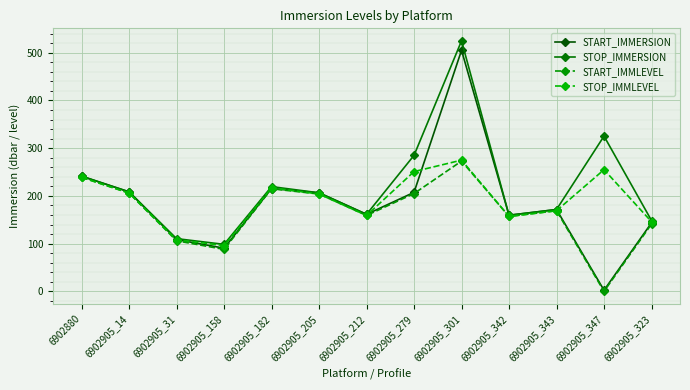

Reading left to right, list all the values displayed in this chart.

START_IMMERSION: 6902880=241.4	6902905_14=208.5	6902905_31=108.5	6902905_158=90.5	6902905_182=215.5	6902905_205=206.5	6902905_212=161.4	6902905_279=207.5	6902905_301=505.1	6902905_342=159.5	6902905_343=171.5	6902905_347=2.4	6902905_323=143.5
STOP_IMMERSION: 6902880=241.4	6902905_14=208.5	6902905_31=110.5	6902905_158=98.5	6902905_182=219.5	6902905_205=206.5	6902905_212=161.4	6902905_279=285.0	6902905_301=524.9	6902905_342=159.5	6902905_343=171.5	6902905_347=325.3	6902905_323=148.5
START_IMMLEVEL: 6902880=239.0	6902905_14=206.0	6902905_31=106.0	6902905_158=88.0	6902905_182=215.0	6902905_205=204.0	6902905_212=159.0	6902905_279=205.0	6902905_301=273.0	6902905_342=157.0	6902905_343=169.0	6902905_347=0.0	6902905_323=141.0
STOP_IMMLEVEL: 6902880=239.0	6902905_14=206.0	6902905_31=108.0	6902905_158=96.0	6902905_182=217.0	6902905_205=204.0	6902905_212=159.0	6902905_279=251.0	6902905_301=275.0	6902905_342=157.0	6902905_343=169.0	6902905_347=255.0	6902905_323=146.0